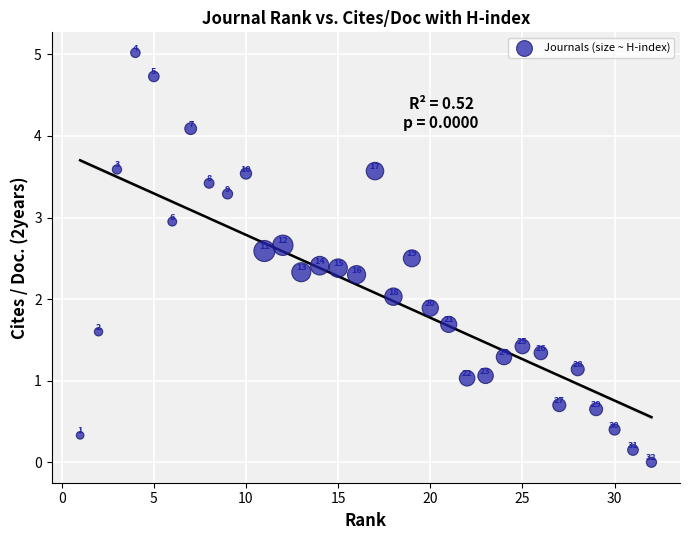

What is the range of Y values (max minus min)?

5.0